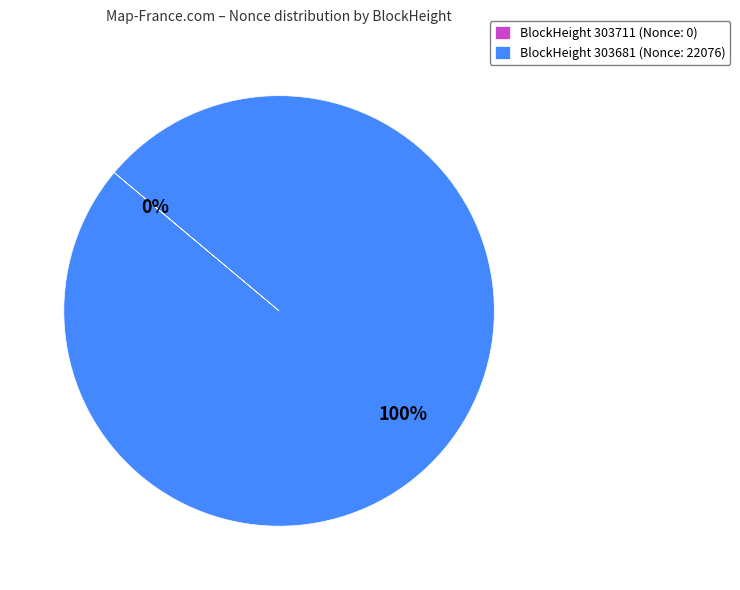

Which slice is the largest?

303681